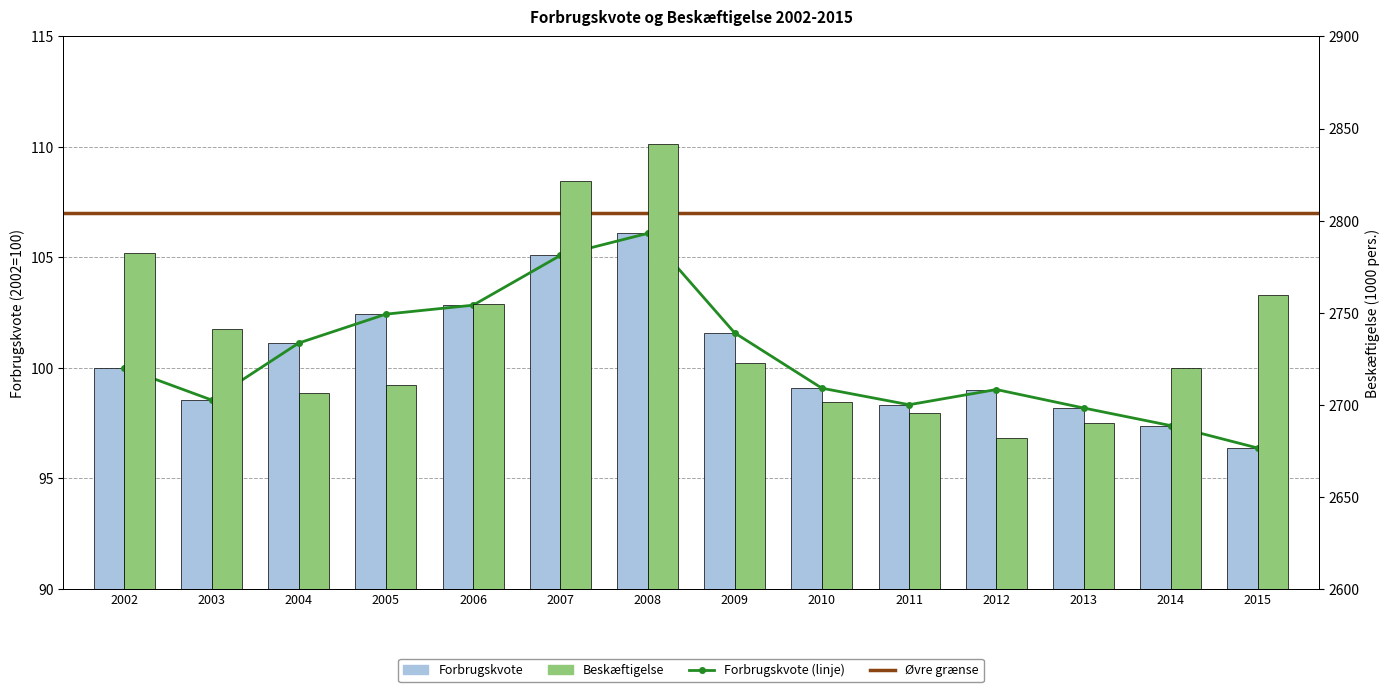

Reading right to left, list all the values displayed in this chart.

Forbrugskvote: 2015=96.4	2014=97.4	2013=98.2	2012=99.0	2011=98.3	2010=99.1	2009=101.6	2008=106.1	2007=105.1	2006=102.8	2005=102.4	2004=101.1	2003=98.5	2002=100.0
Beskæftigelse: 2015=2759.4	2014=2719.8	2013=2689.8	2012=2682.0	2011=2695.5	2010=2701.7	2009=2722.8	2008=2841.8	2007=2821.6	2006=2754.6	2005=2710.5	2004=2706.4	2003=2741.4	2002=2782.3